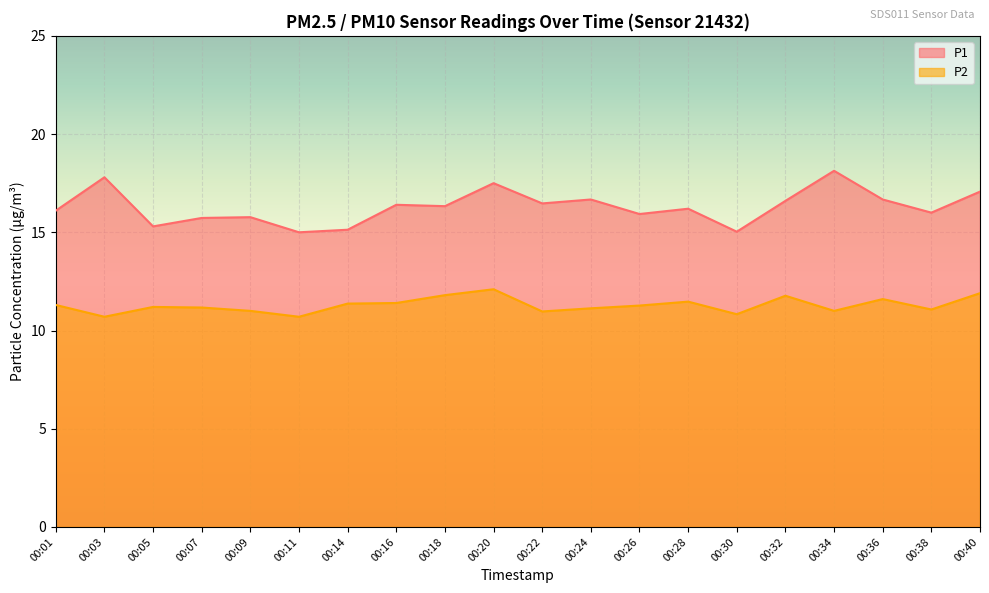

True or false: P2 has more than 0 points higher than both neighbors.

True